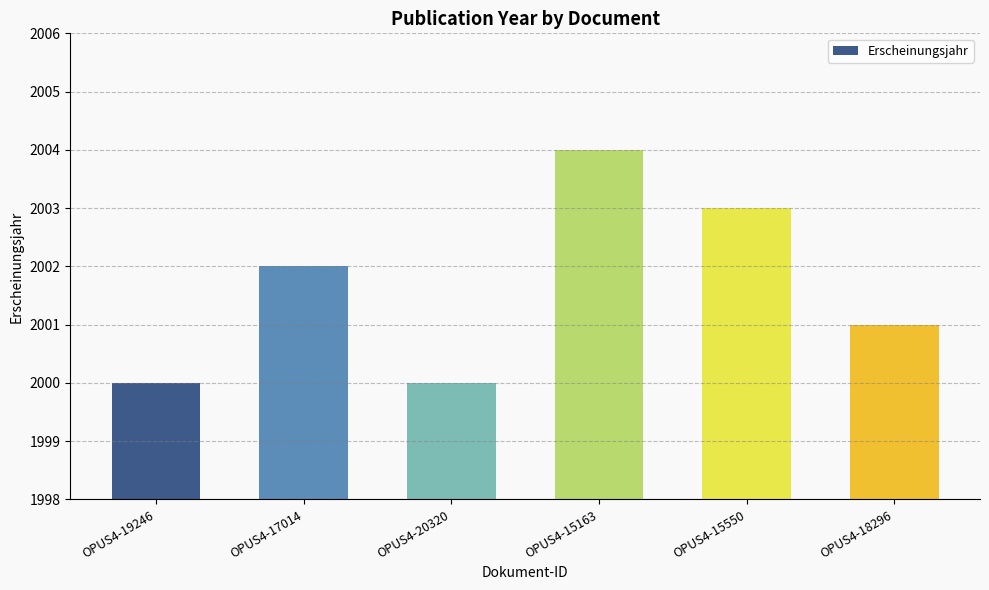

Reading right to left, list all the values displayed in this chart.

OPUS4-18296=2001	OPUS4-15550=2003	OPUS4-15163=2004	OPUS4-20320=2000	OPUS4-17014=2002	OPUS4-19246=2000